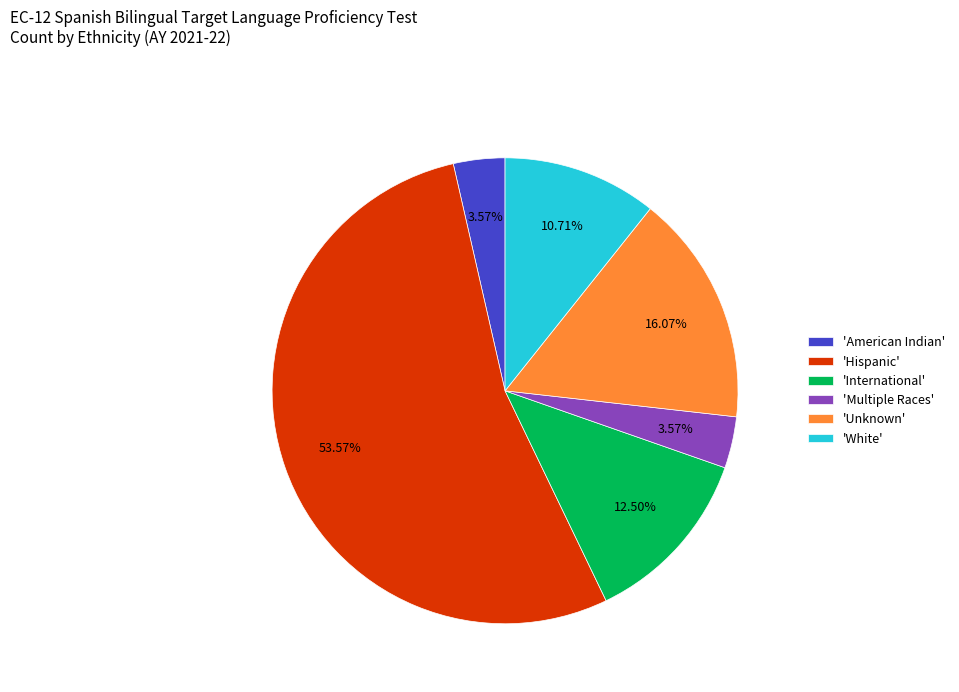

Do 'White' and 'International' together represent more than half of the pie?

No